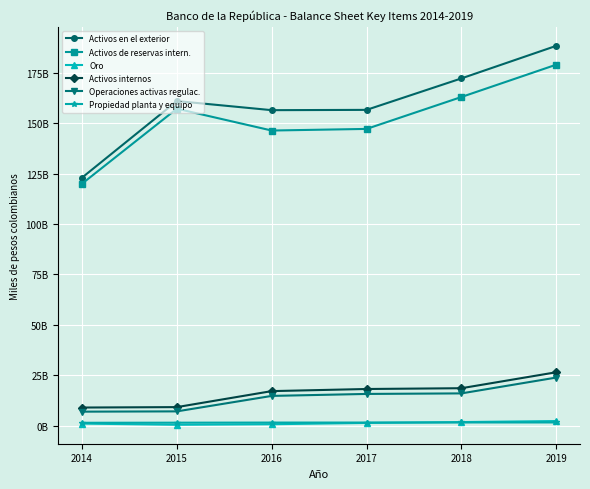

What are all the series names shown in the legend?

Activos en el exterior, Activos de reservas intern., Oro, Activos internos, Operaciones activas regulac., Propiedad planta y equipo